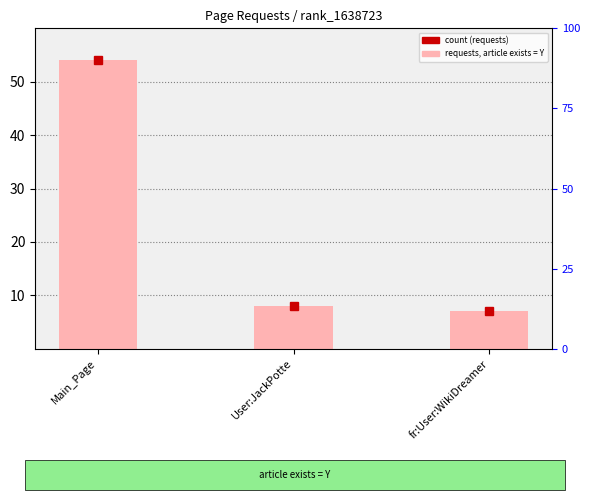

At which label does the data first exceed 8?

Main_Page